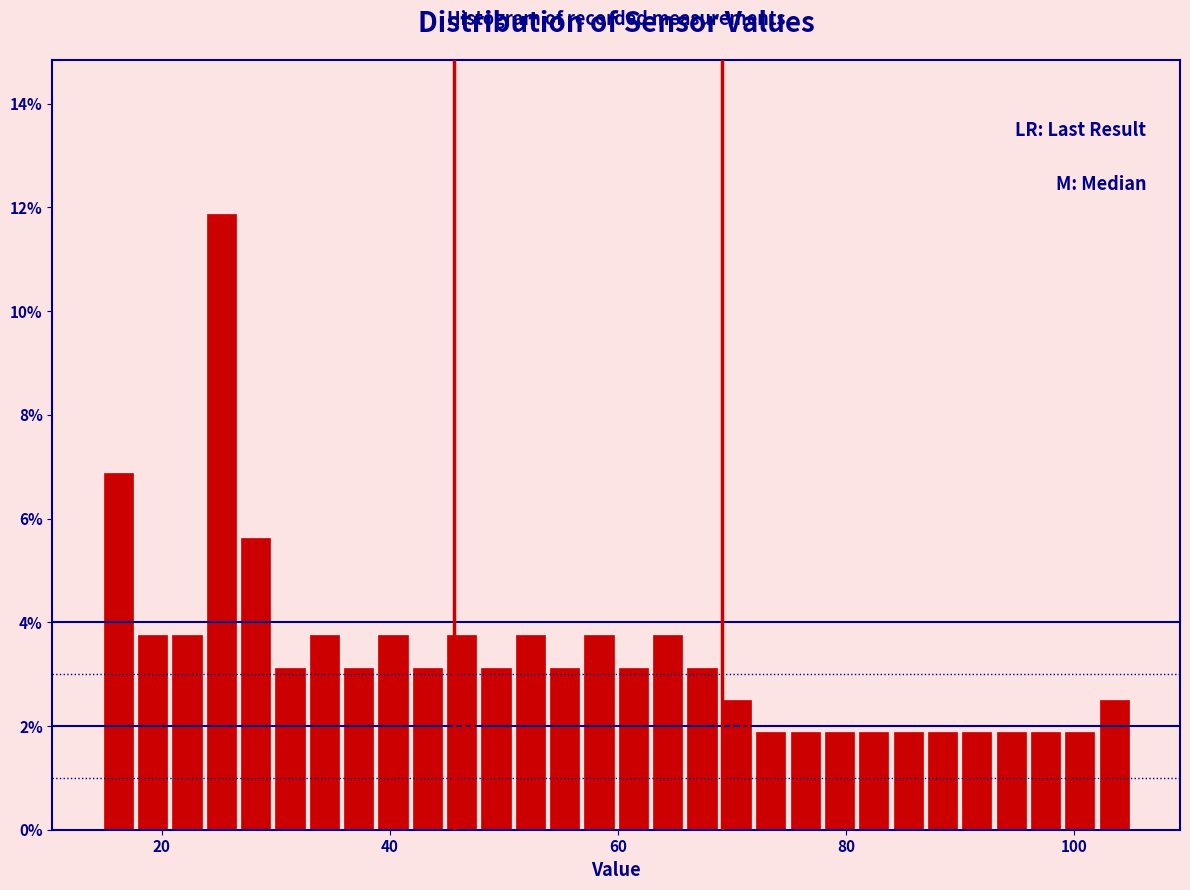

Around what value on the x-axis is the tallest bar? Give the approximate position of its centre, as read against the axis.

26